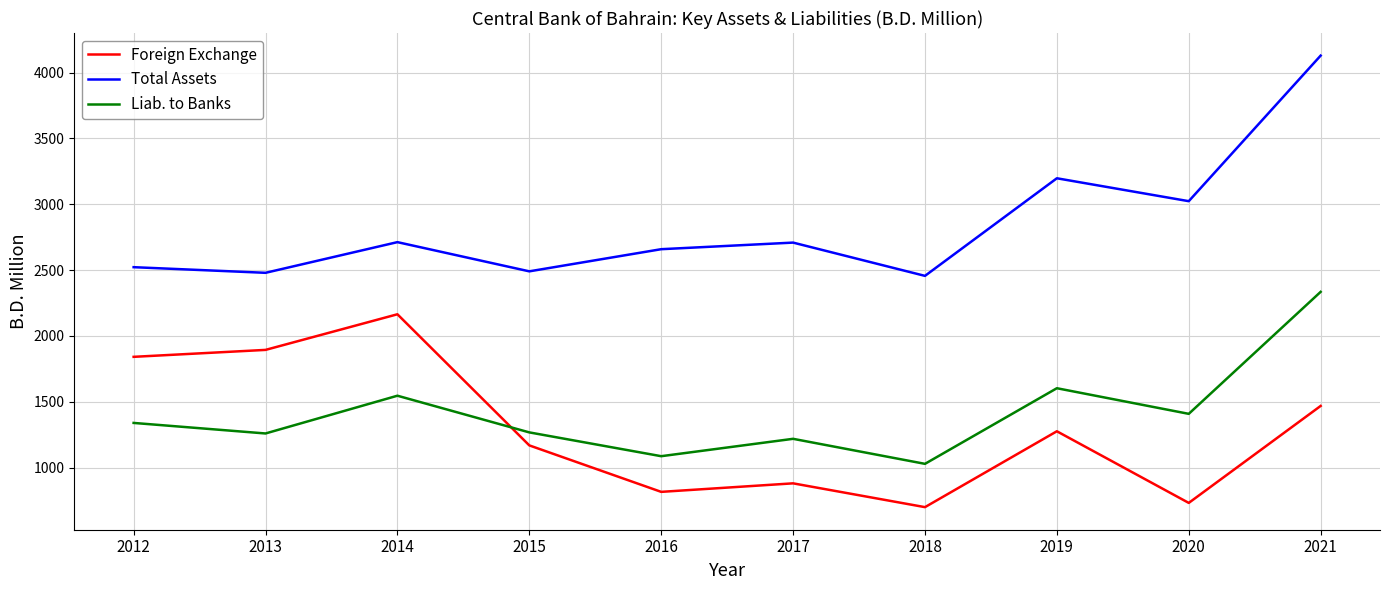

Is it true that Liab. to Banks equals 702.1 at 2020?

False